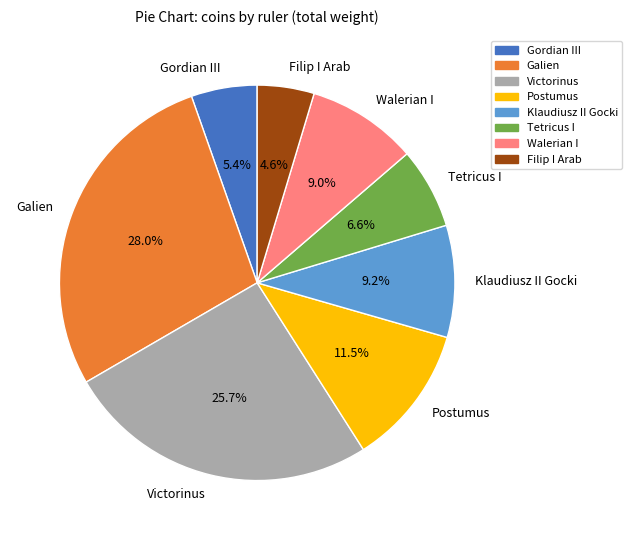

What is the largest slice in the pie chart?

Galien